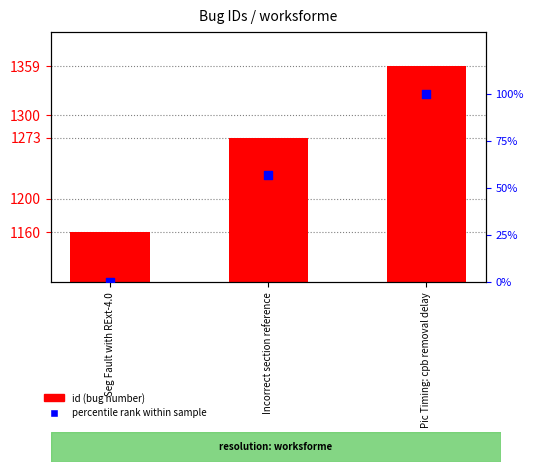

Which series contains the highest Y value?

id